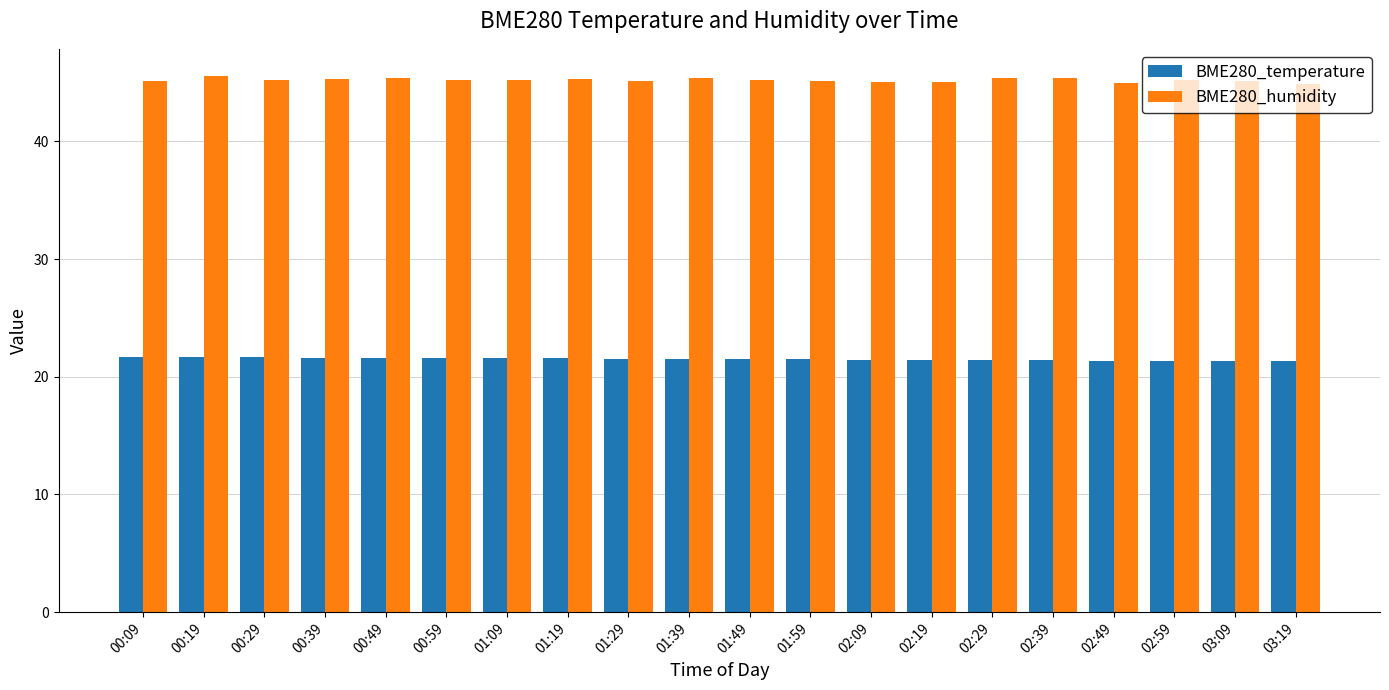

At 03:19, list the series in order from largest to smallest.

BME280_humidity, BME280_temperature